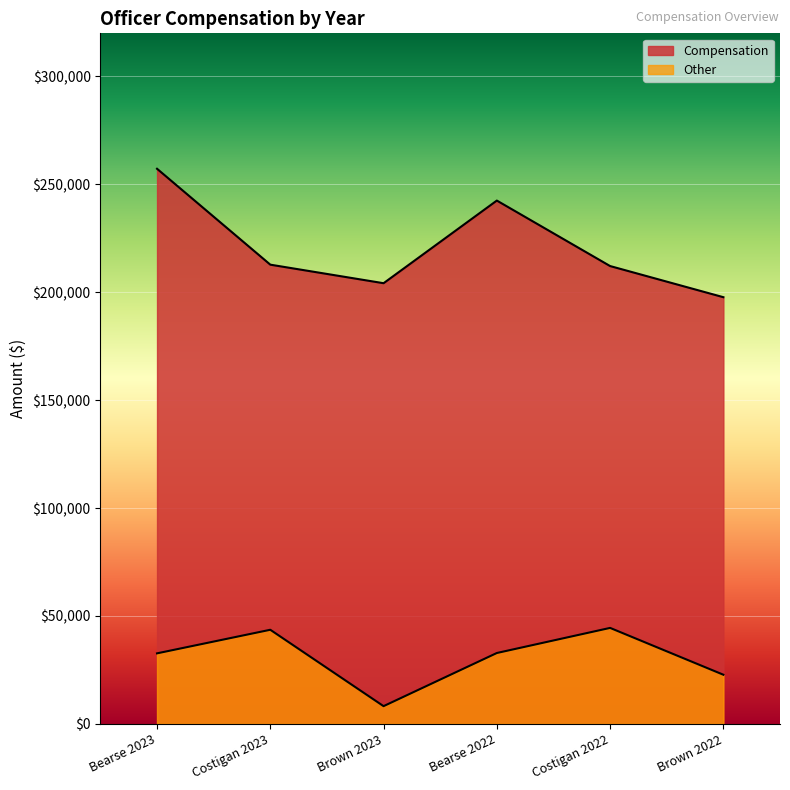

In Other, how many points are lower than both neighbors (excluding endpoints)?

1